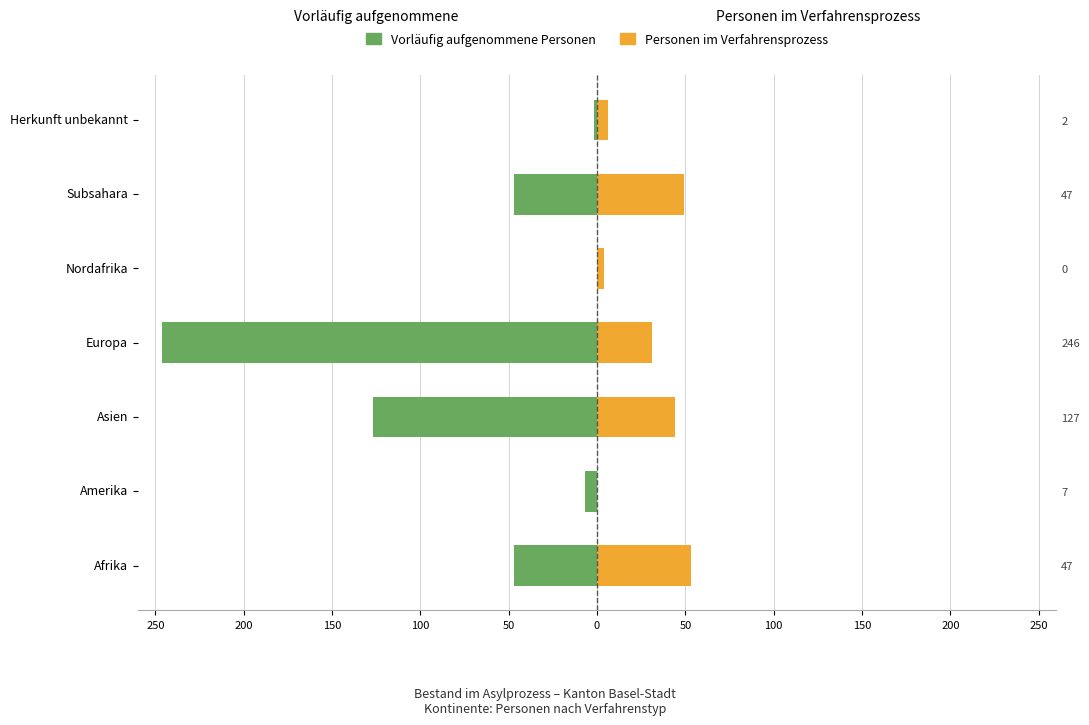

Reading right to left, extract all data points from this chart.

Vorläufig aufgenommene Personen: -2	-47	0	-246	-127	-7	-47
Personen im Verfahrensprozess: 6	49	4	31	44	0	53